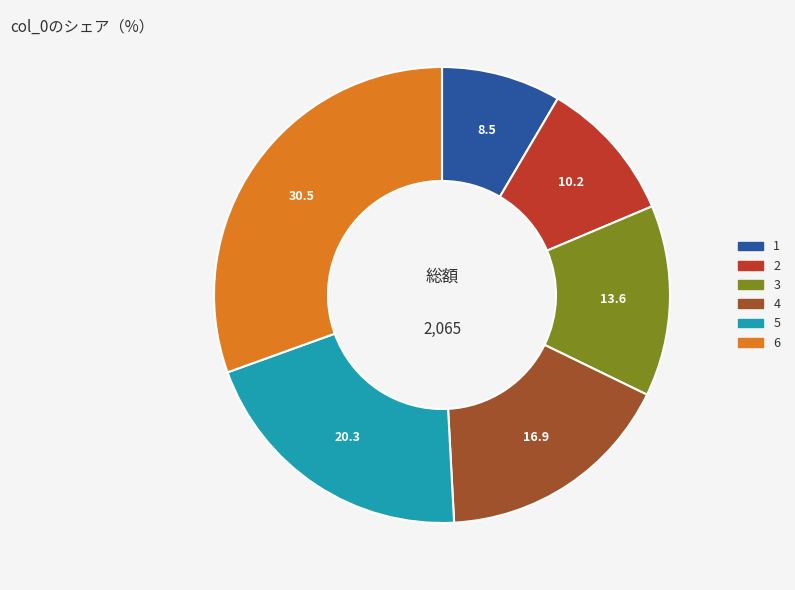

Is there a majority slice in this chart?

No